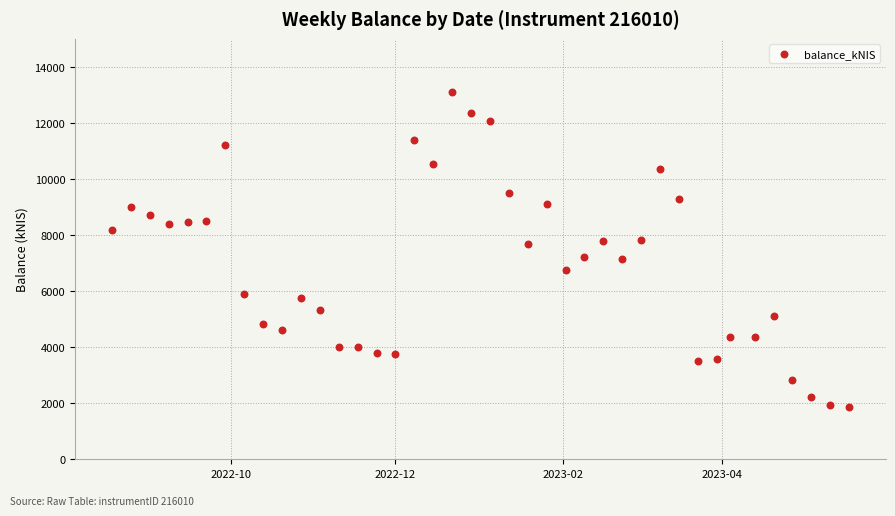

What is the range of Y values (max minus min)?

11237.4